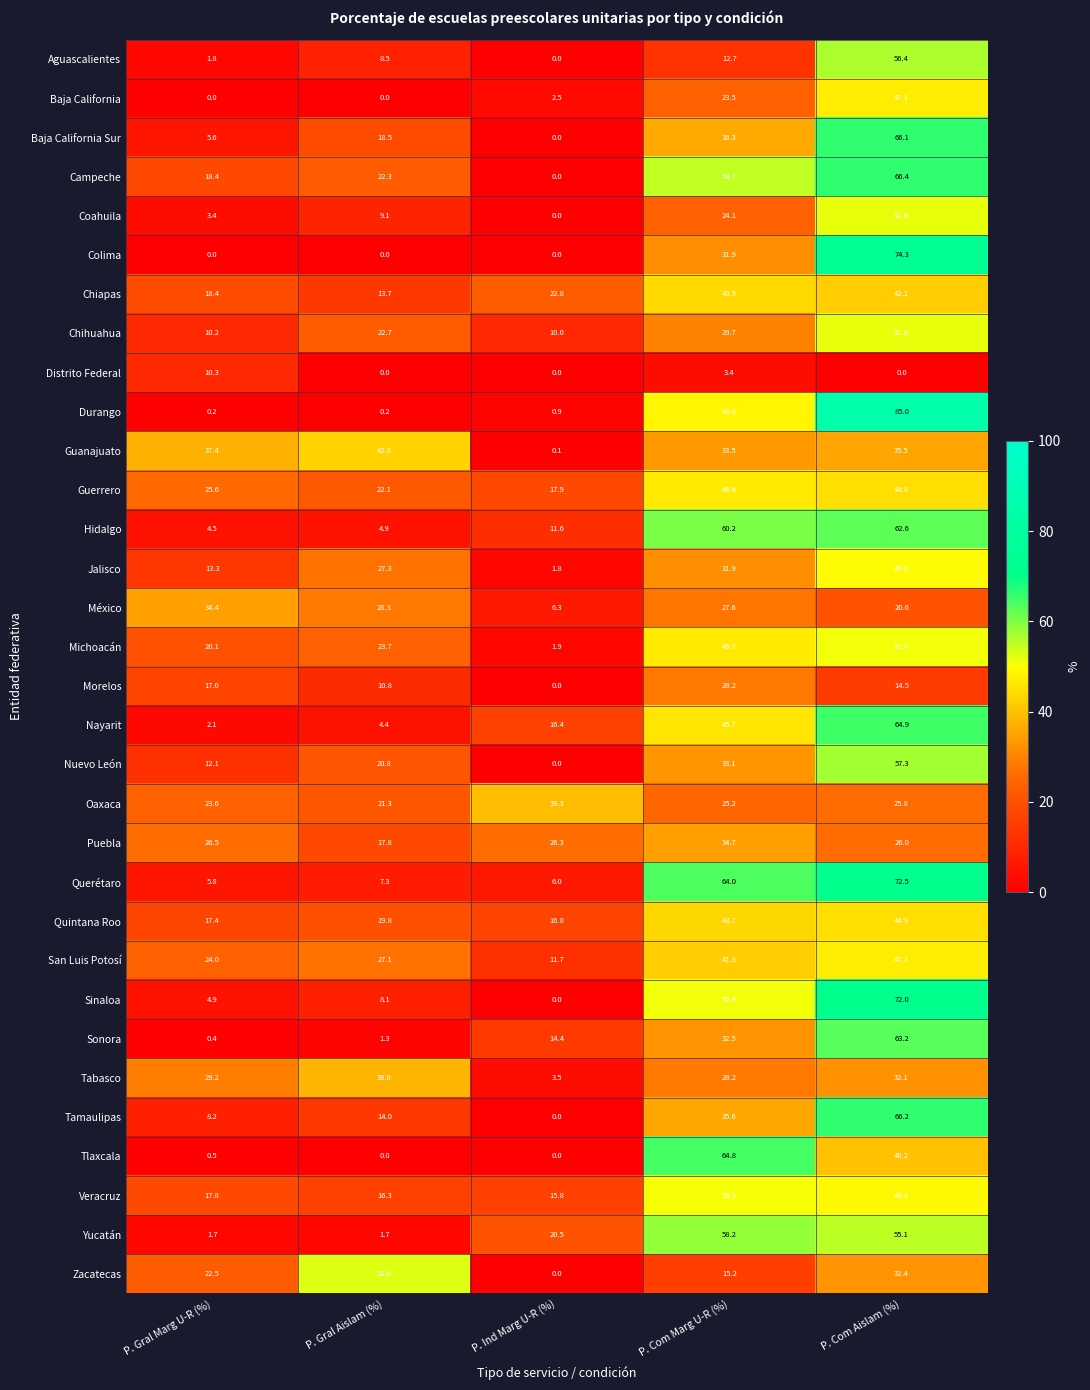

At which label does Nuevo León reach its peak?

P. Com Aislam (%)